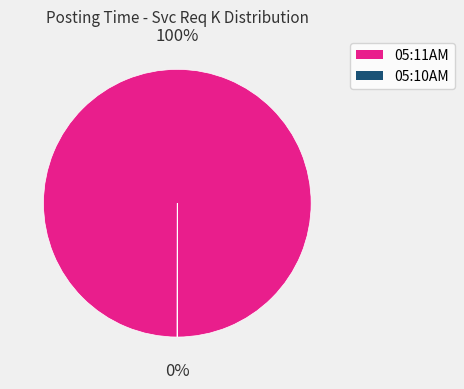

The 05:11AM slice represents 100% of the pie. True or false?

True